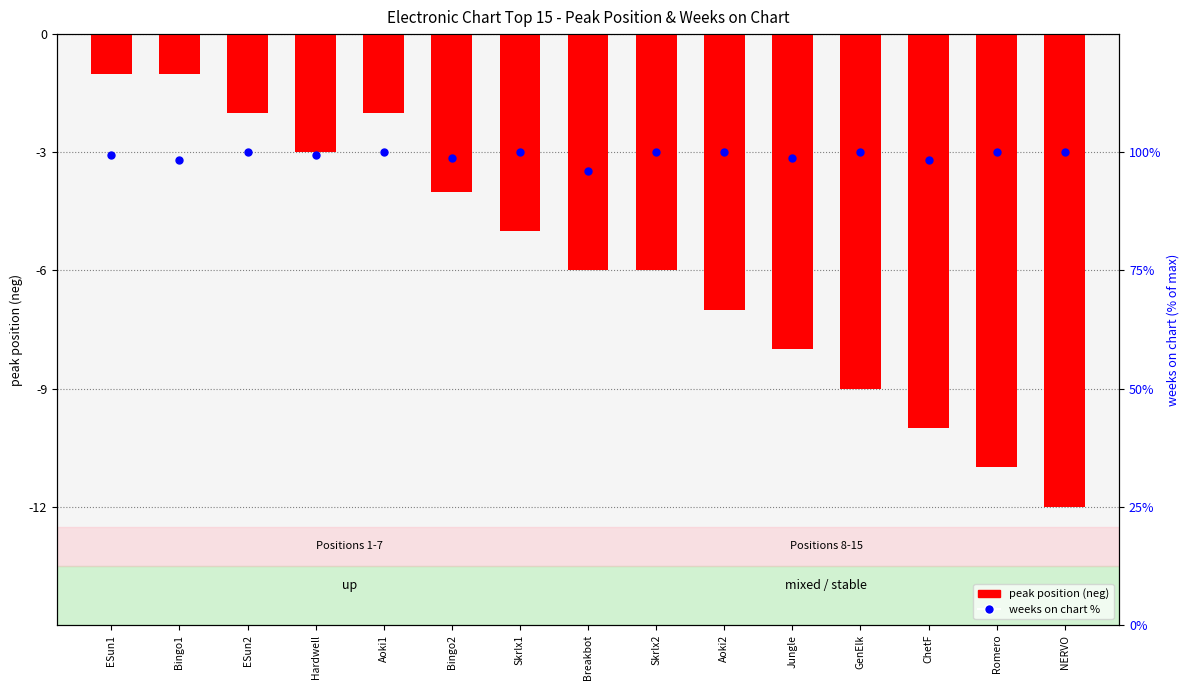

At how many categories does at least one series exceed 62?

15